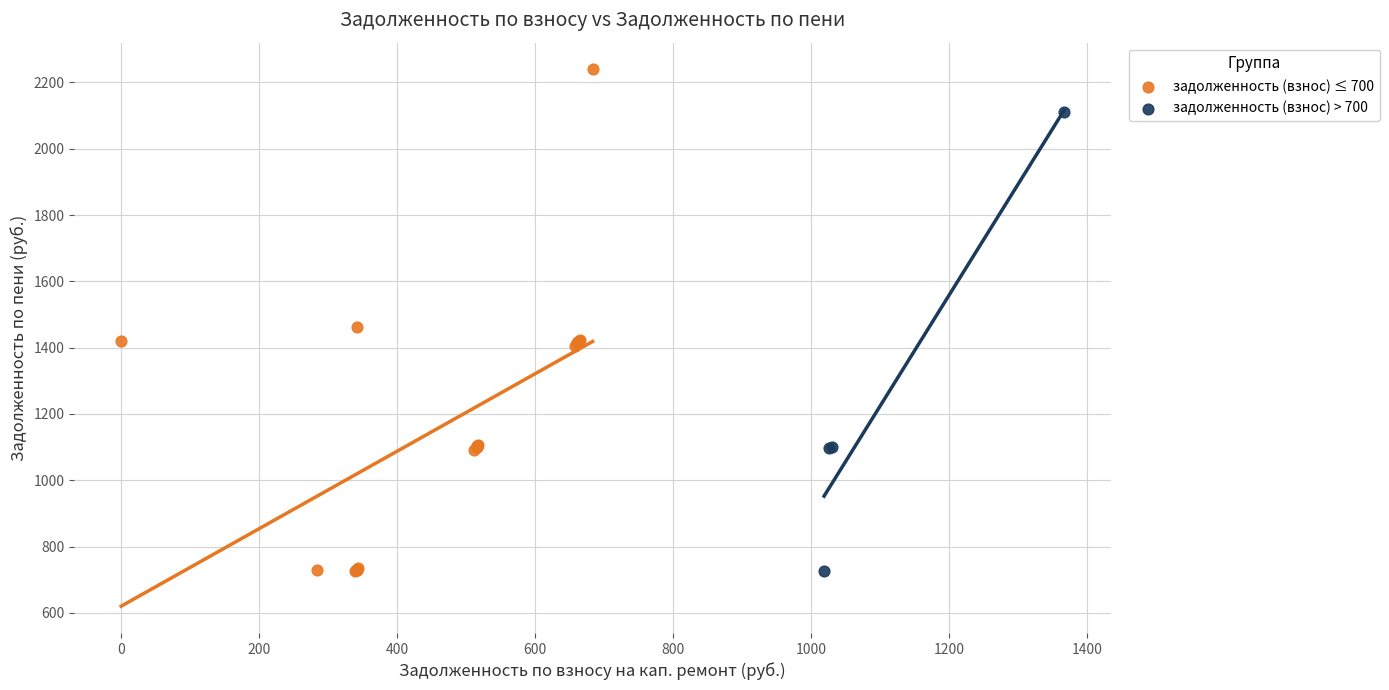

Which series reaches the maximum Y coordinate?

задолженность (взнос) ≤ 700